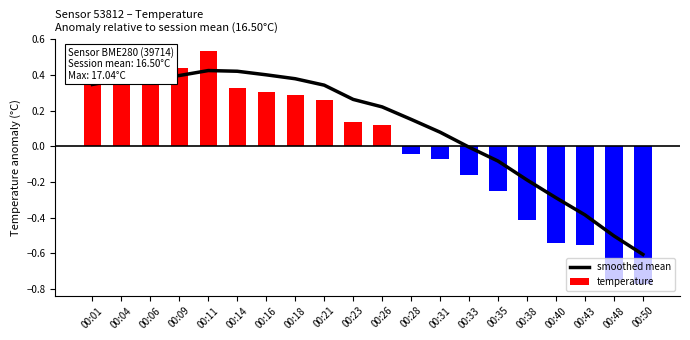

Is it true that the value at 00:33 is -0.0?

False